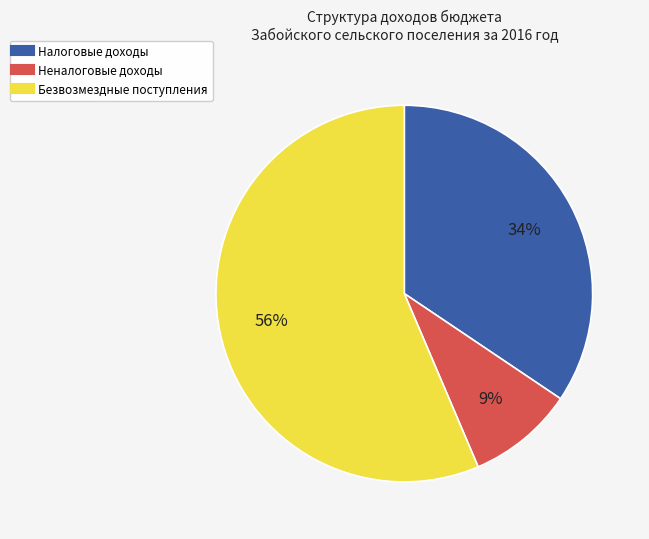

Which category has the smallest portion of the pie?

Неналоговые доходы